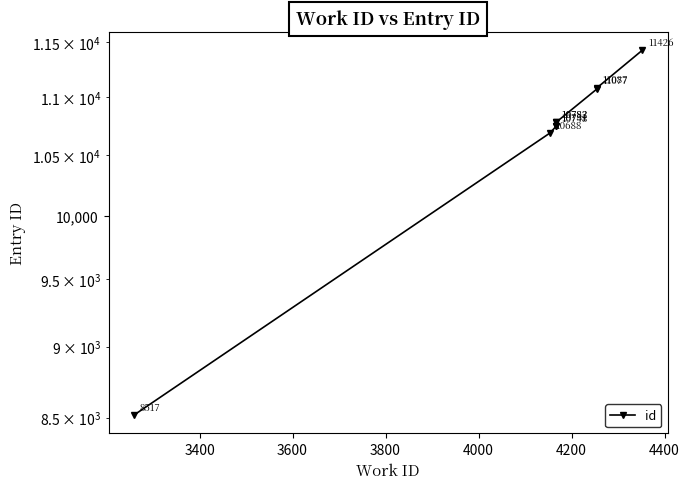

True or false: the data shows 10783 at 4200.

True